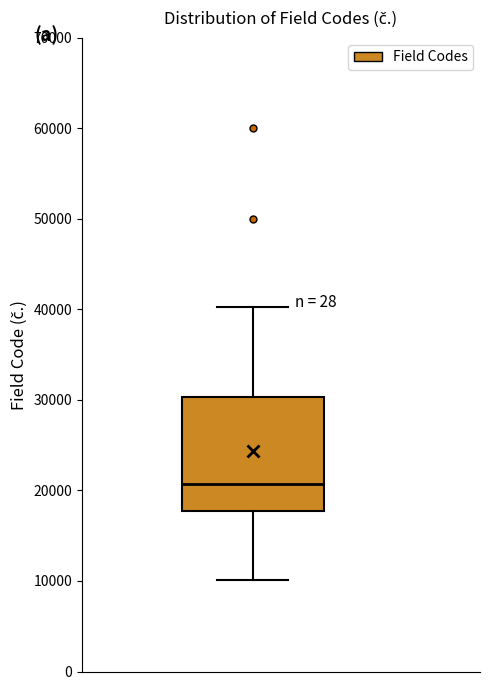

Where does the upper whisker of the box end on the y-axis? The values are not printed on the chart, so give them approximately, as read against the axis.

40000